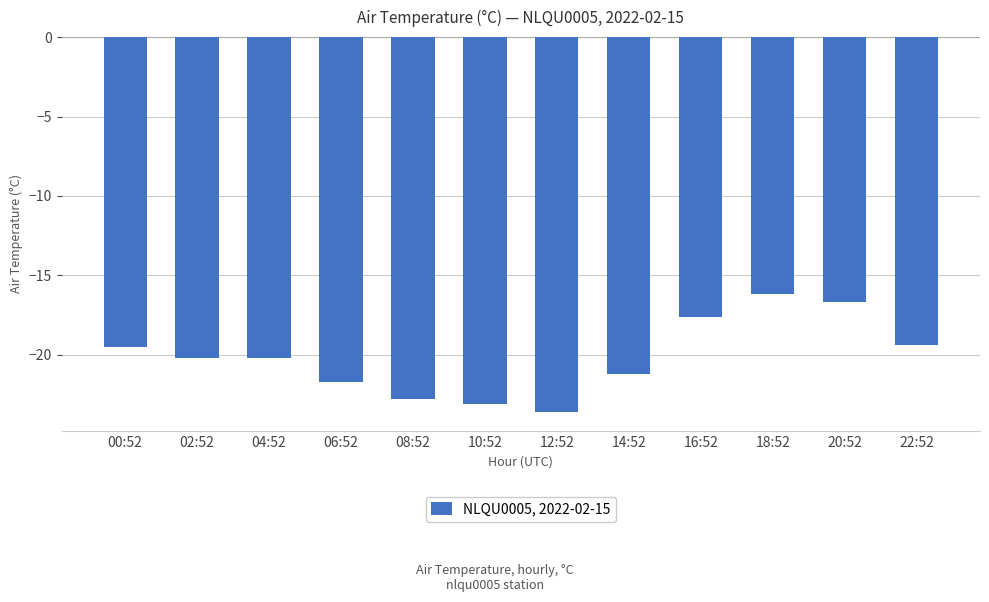

Does the chart contain any negative values?

Yes